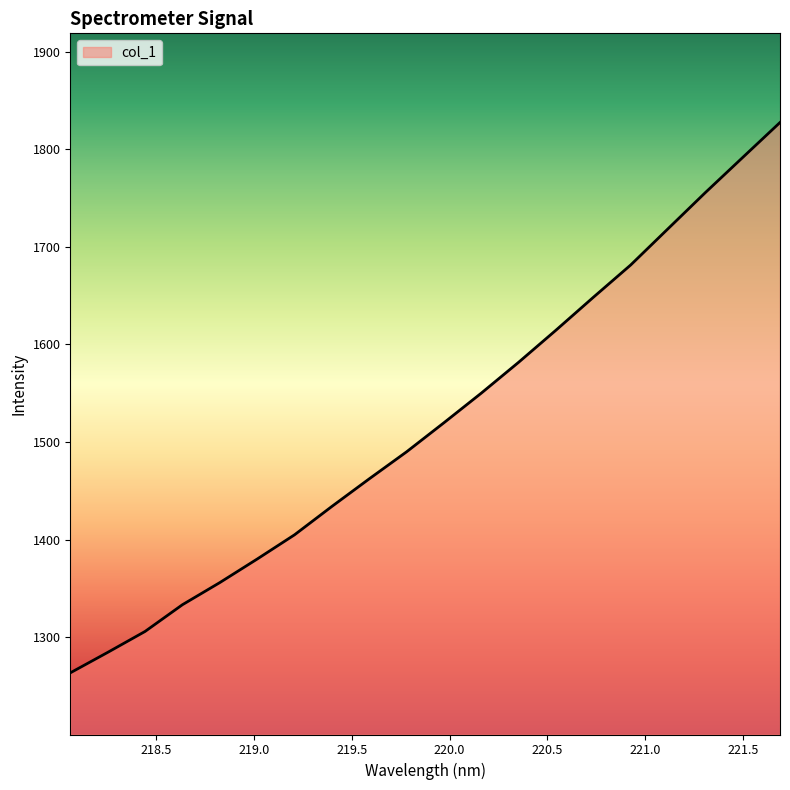

What is the greatest value displayed?

1827.4